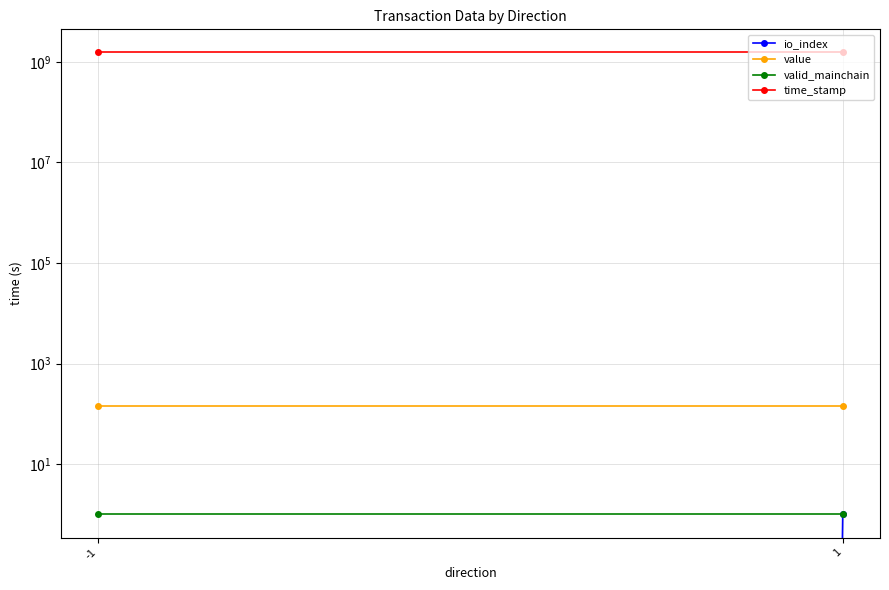

True or false: value has a value of 98.0 at -1.

False